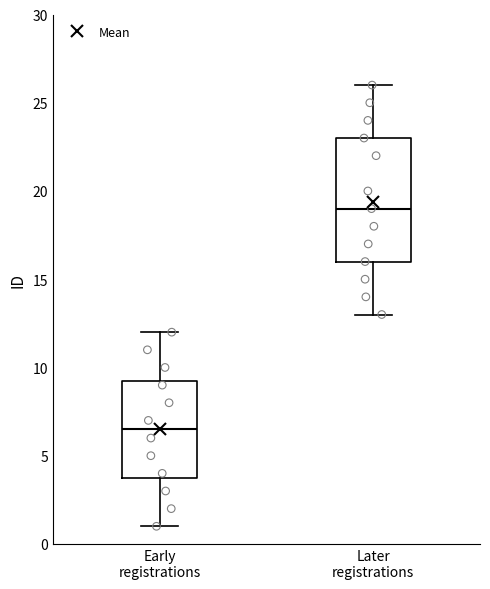

Where does the upper whisker of the box for Early registrations end on the y-axis? The values are not printed on the chart, so give them approximately, as read against the axis.

12.0